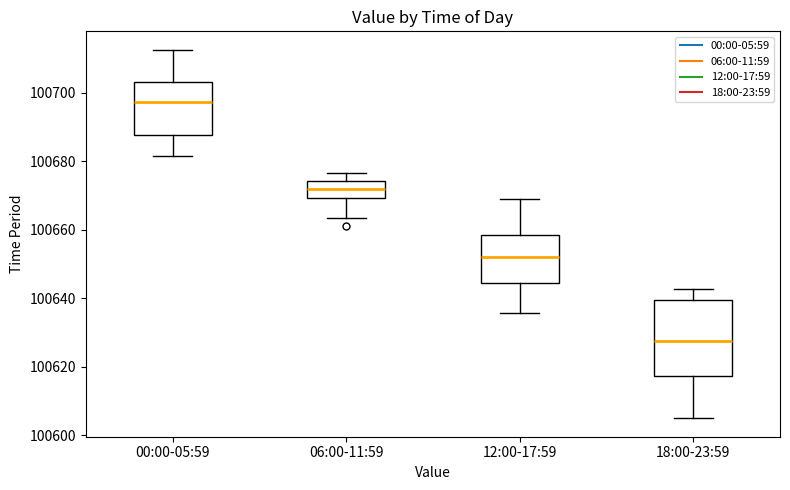

Which box has the lowest median line?

18:00-23:59